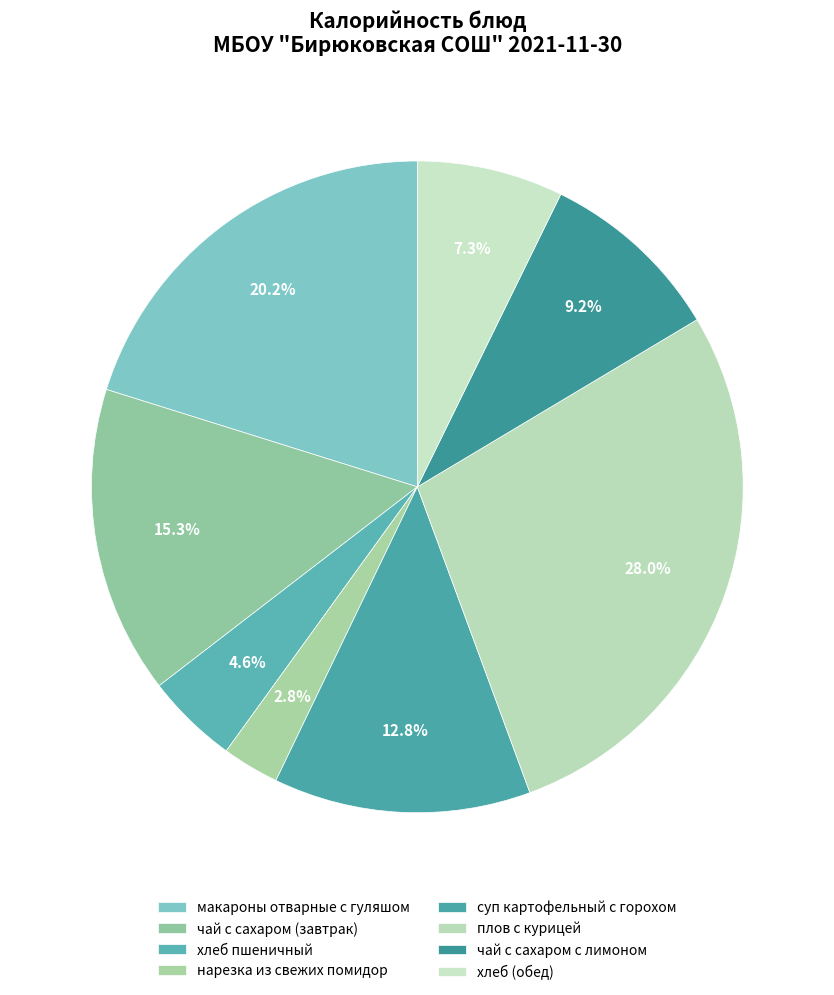

Which category has the smallest portion of the pie?

нарезка из свежих помидор